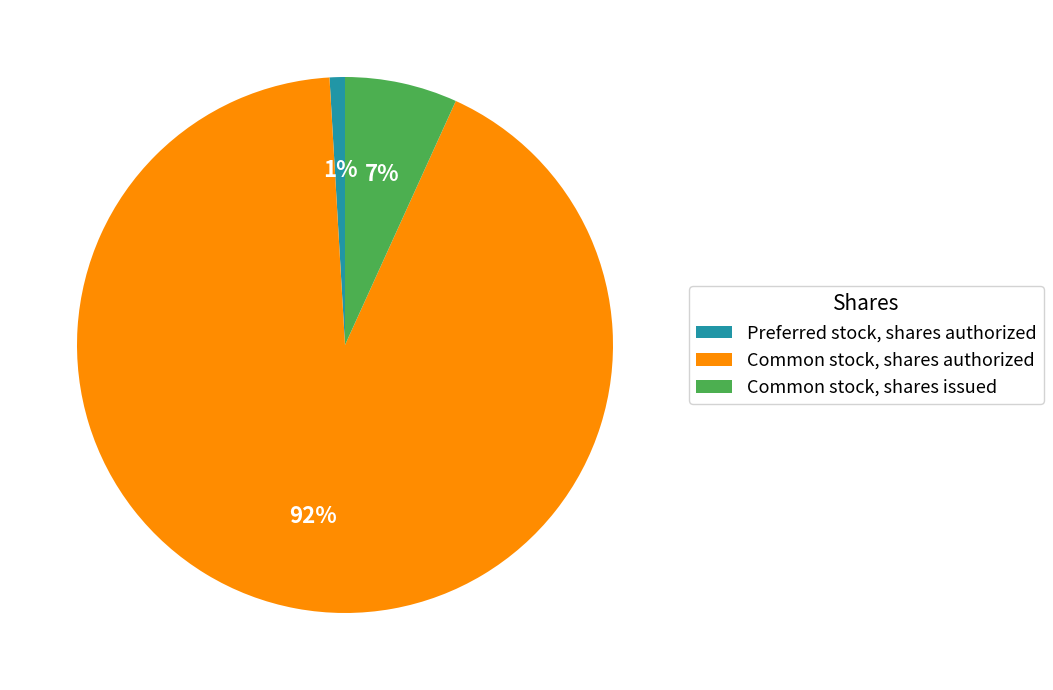

What is the largest slice in the pie chart?

Common stock, shares authorized